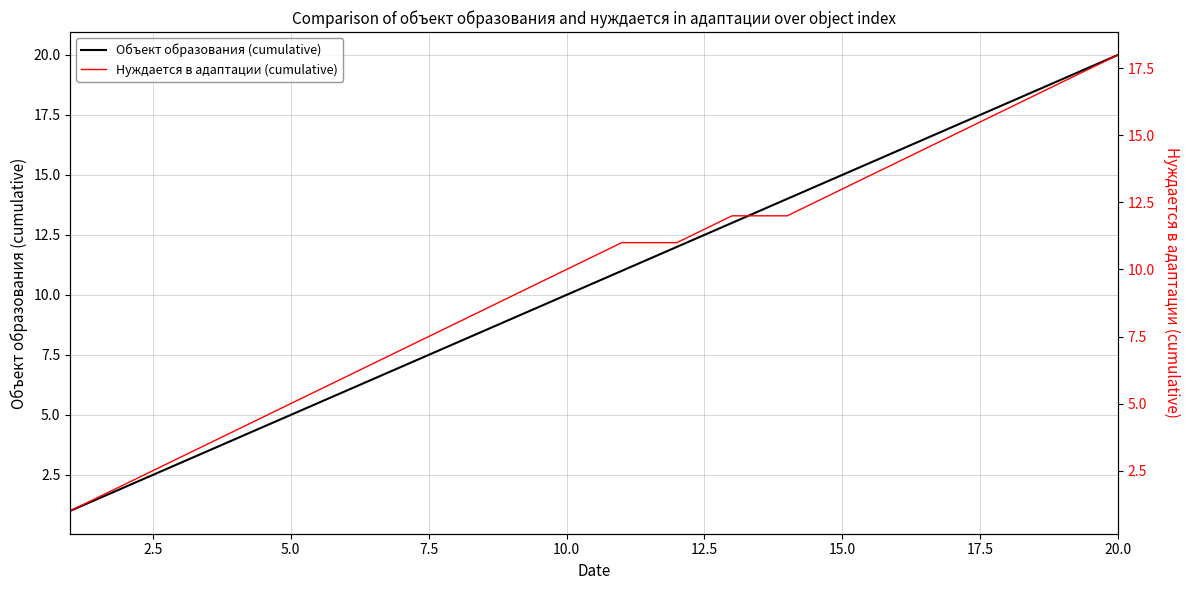

Does the chart have visible grid lines?

Yes